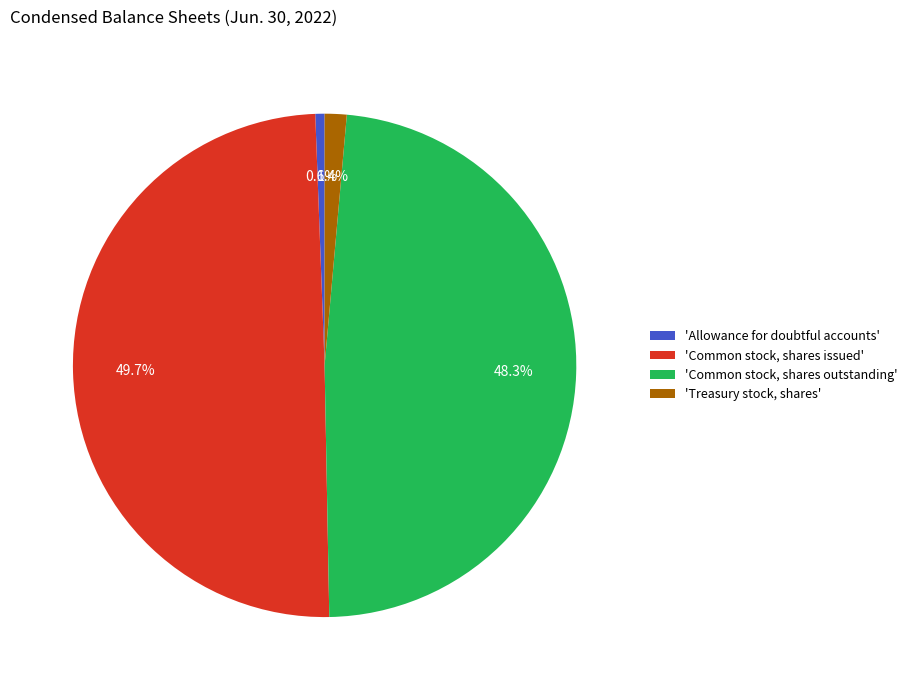

Does any single category account for the majority?

No